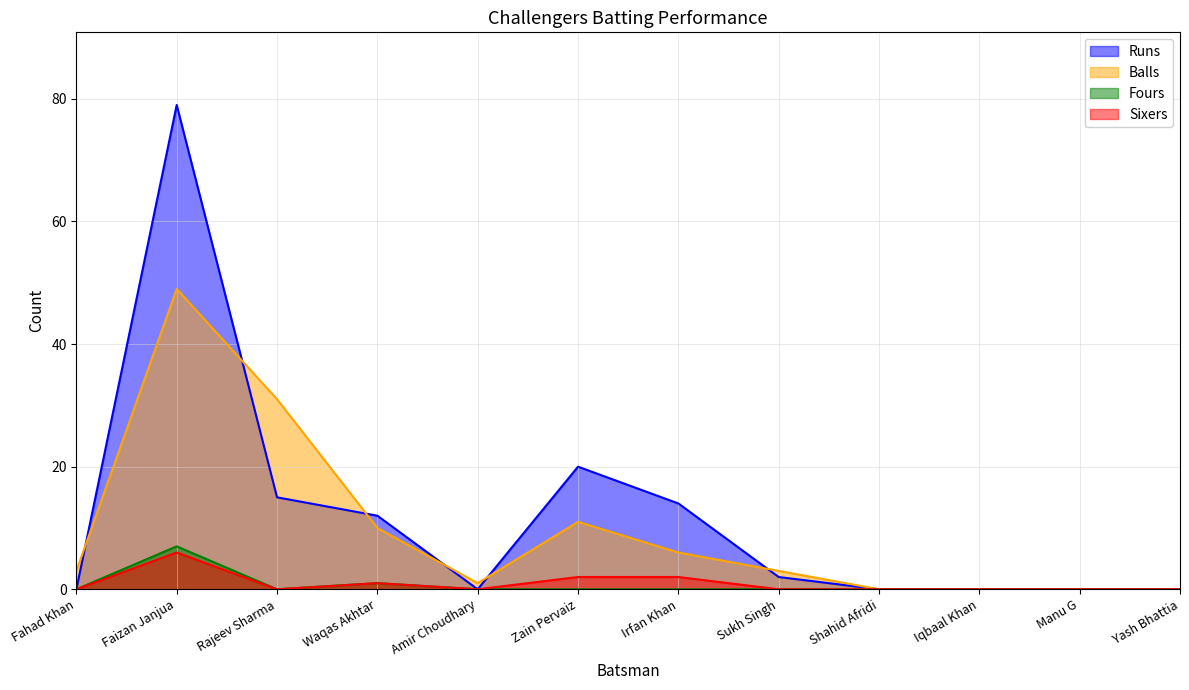

At which label is Balls closest to 24?

Rajeev Sharma